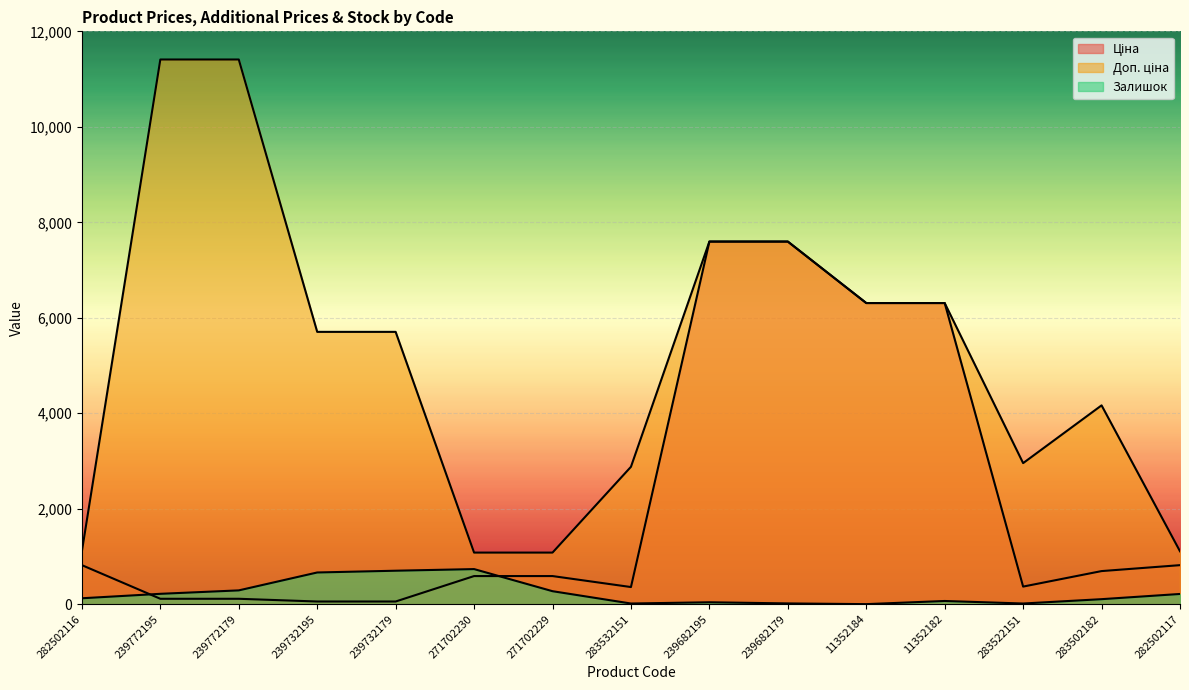

Is it true that Залишок equals 215.0 at 282502117?

True